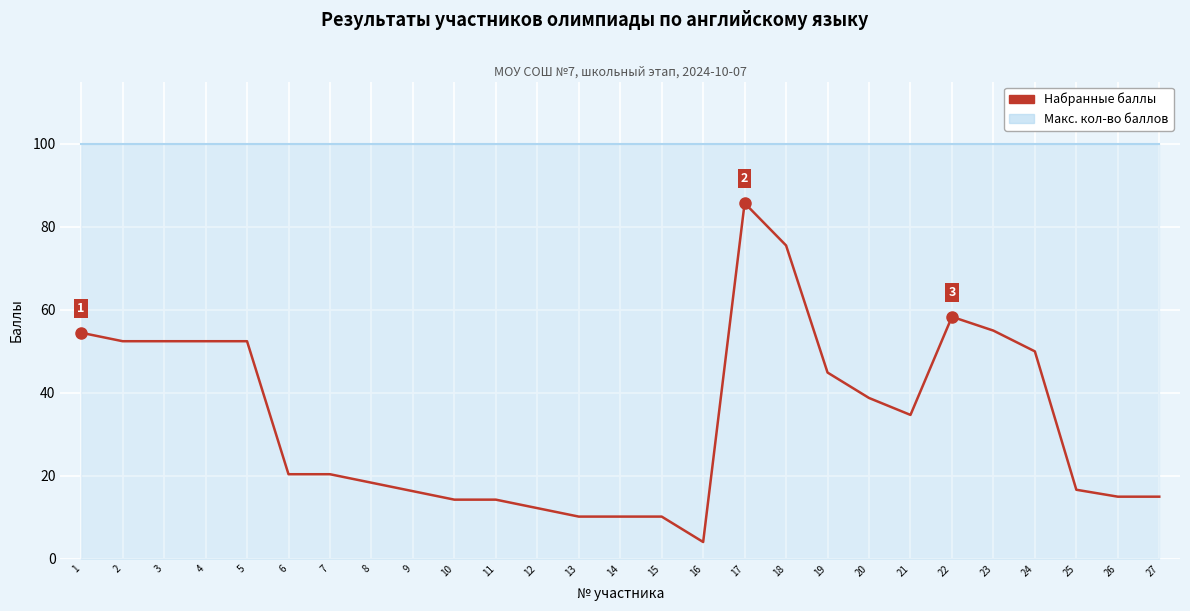

What is the sum of all values?

905.0